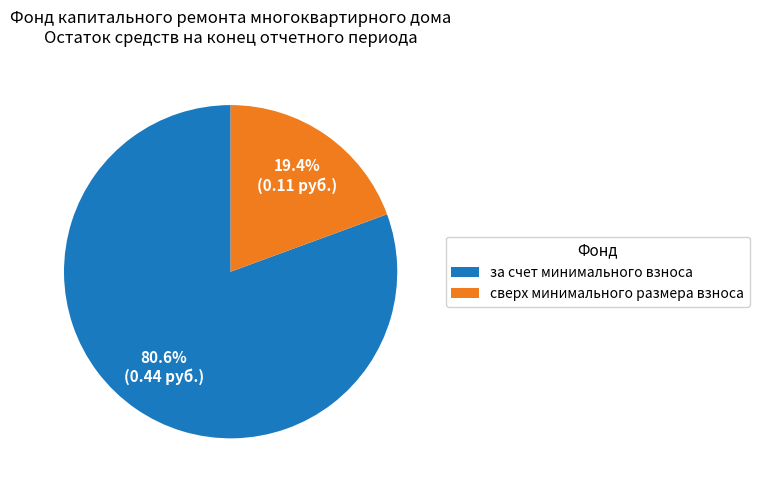

How many segments does this pie chart have?

2